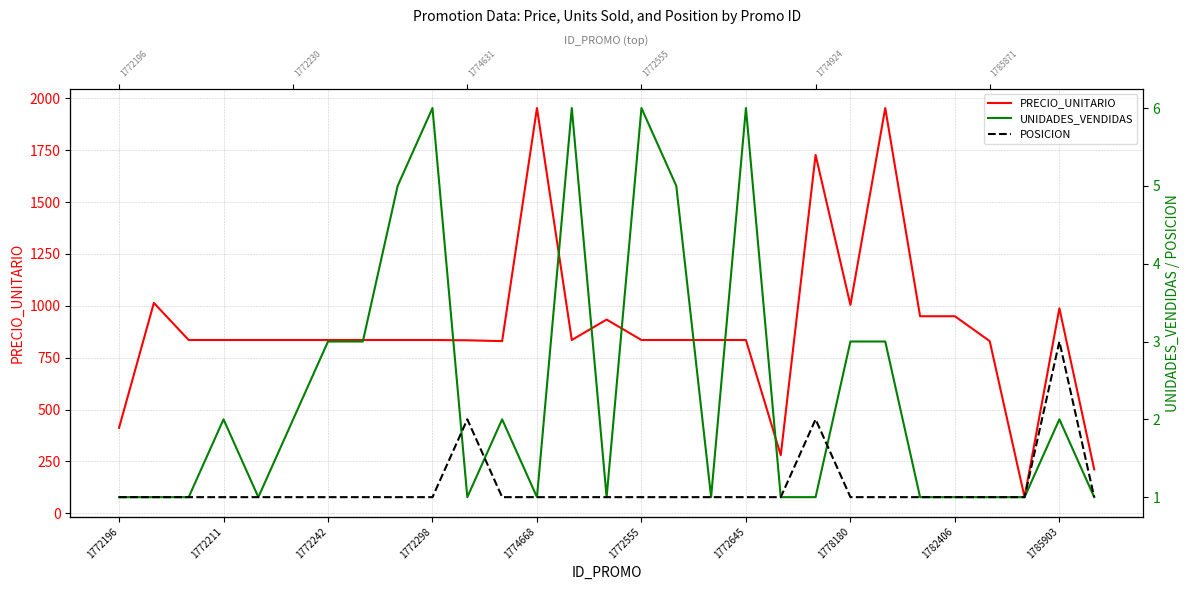

What is the value of the PRECIO_UNITARIO point at the 17th from the left?

835.5